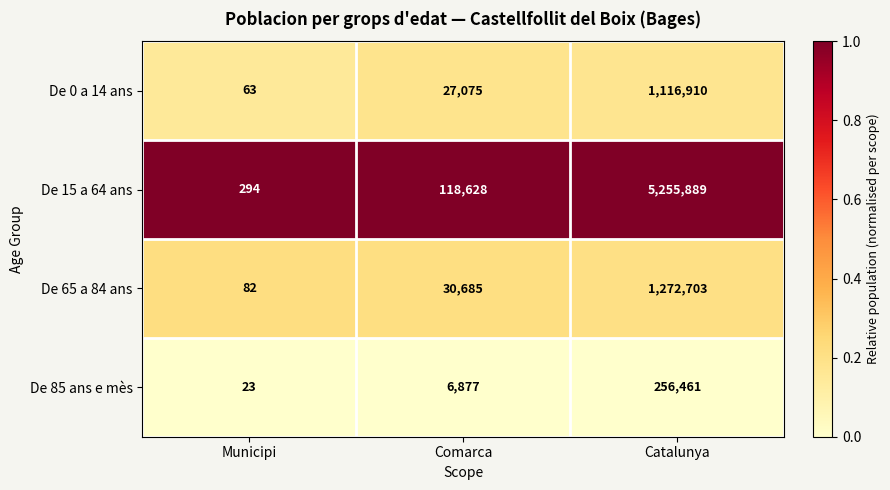

Rank the series at Comarca from lowest to highest value.

De 85 ans e mès, De 0 a 14 ans, De 65 a 84 ans, De 15 a 64 ans